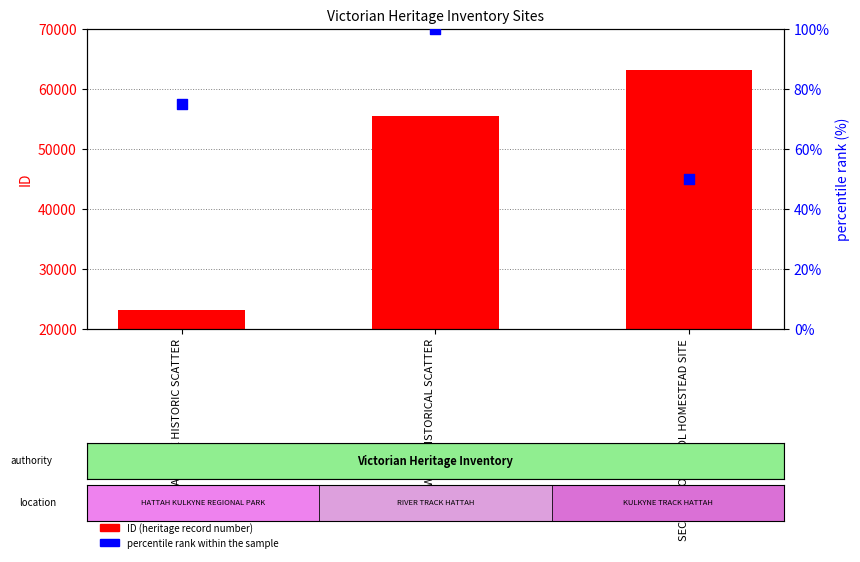

What are all the series names shown in the legend?

ID (heritage record number), percentile rank within the sample